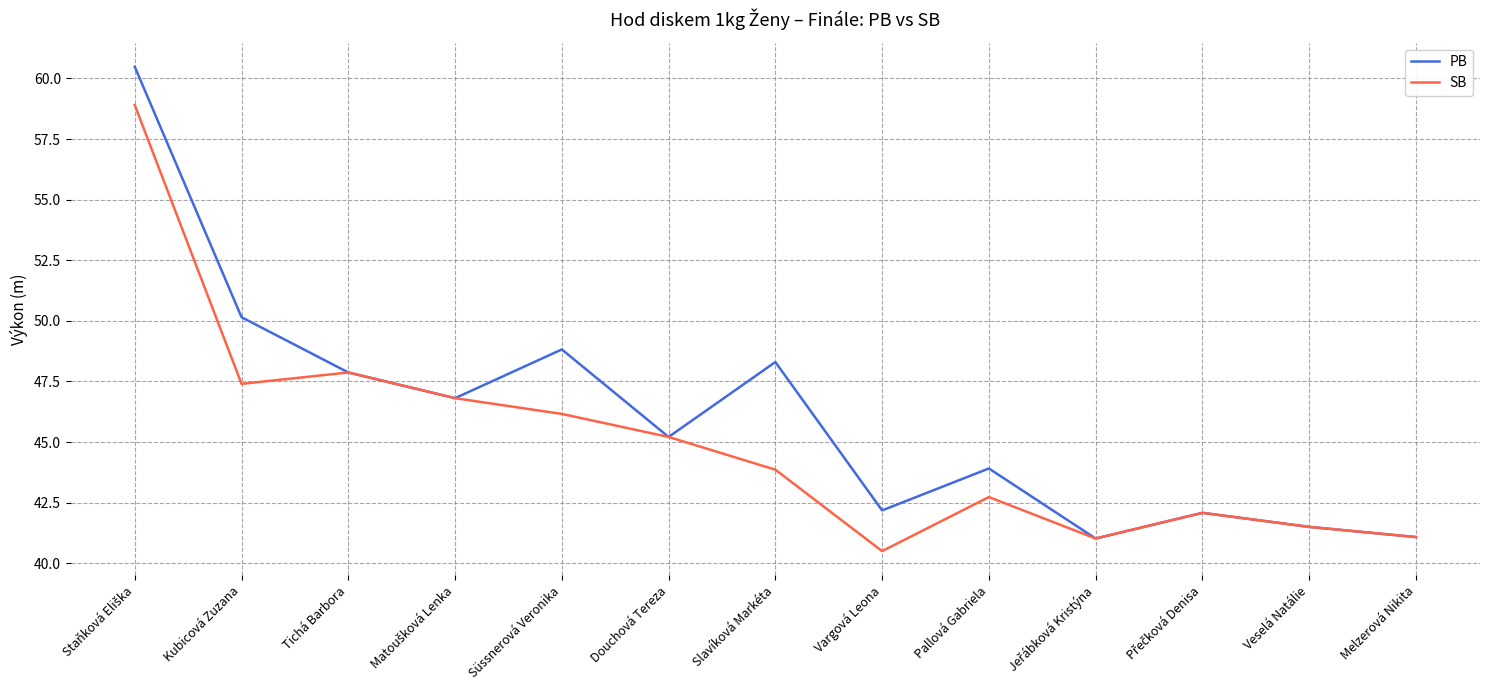

What is the total value across all series at Melzerová Nikita?

82.2